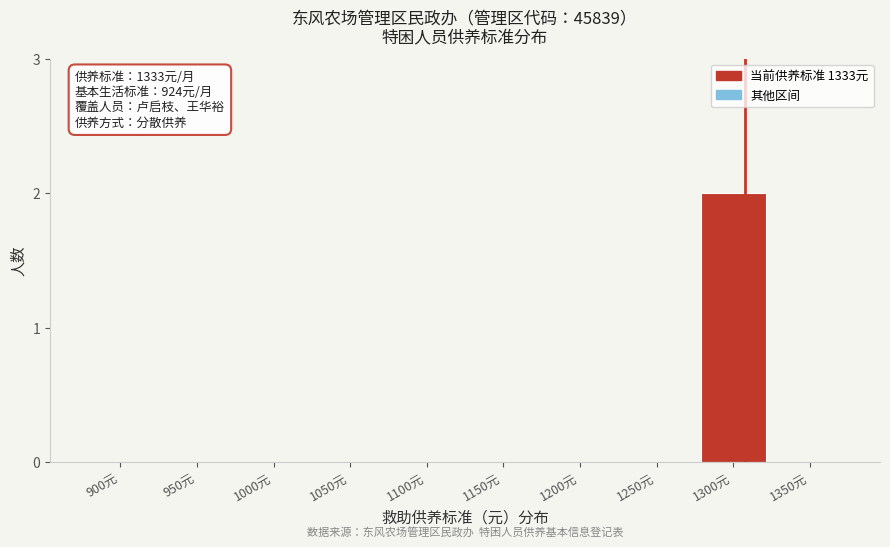

Reading right to left, extract all data points from this chart.

1350元=0	1300元=2	1250元=0	1200元=0	1150元=0	1100元=0	1050元=0	1000元=0	950元=0	900元=0